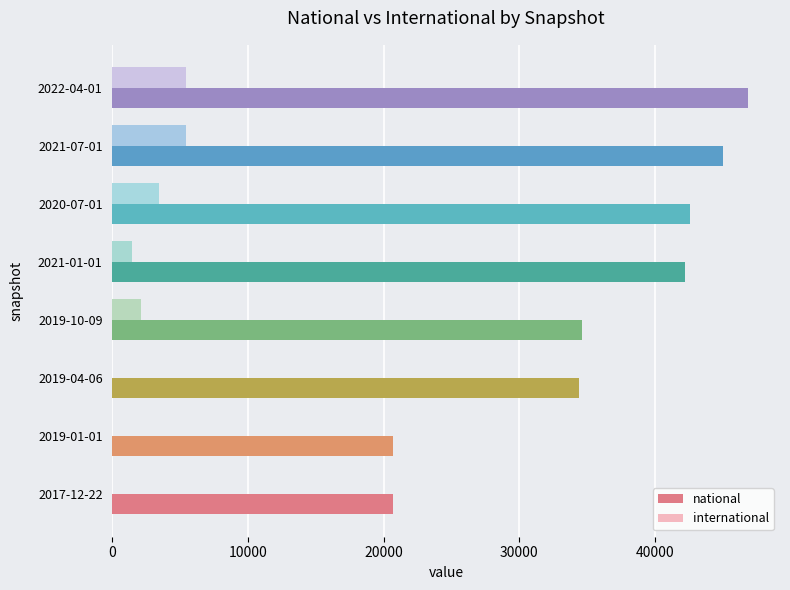

Which series has the largest total across all categories?

national